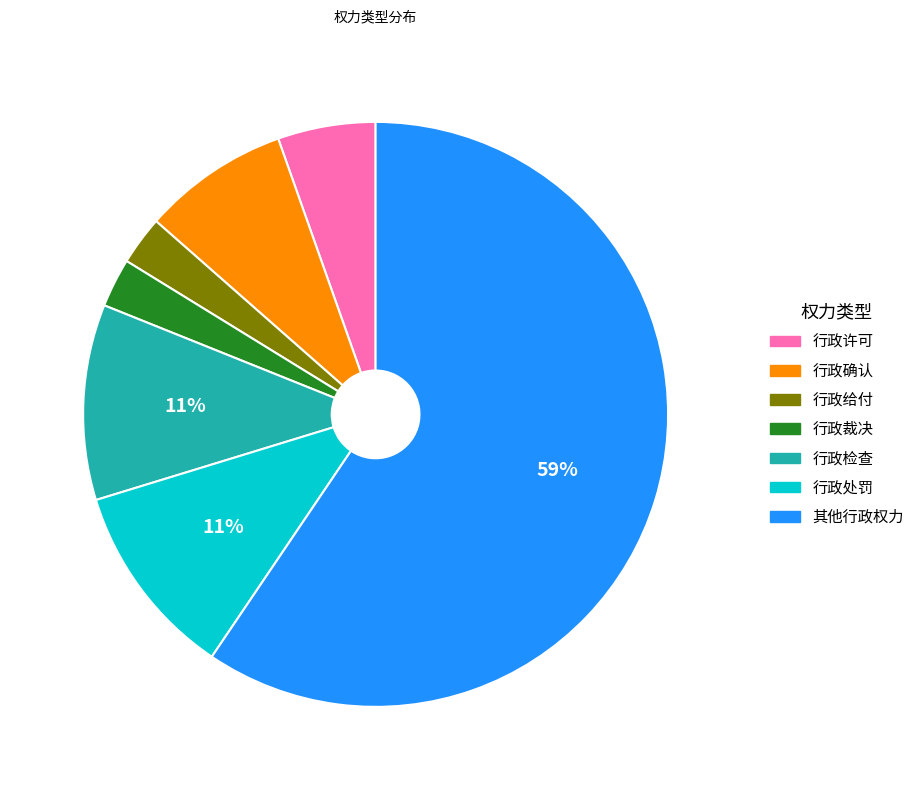

To the nearest percent, what is the average slice percentage?

14%